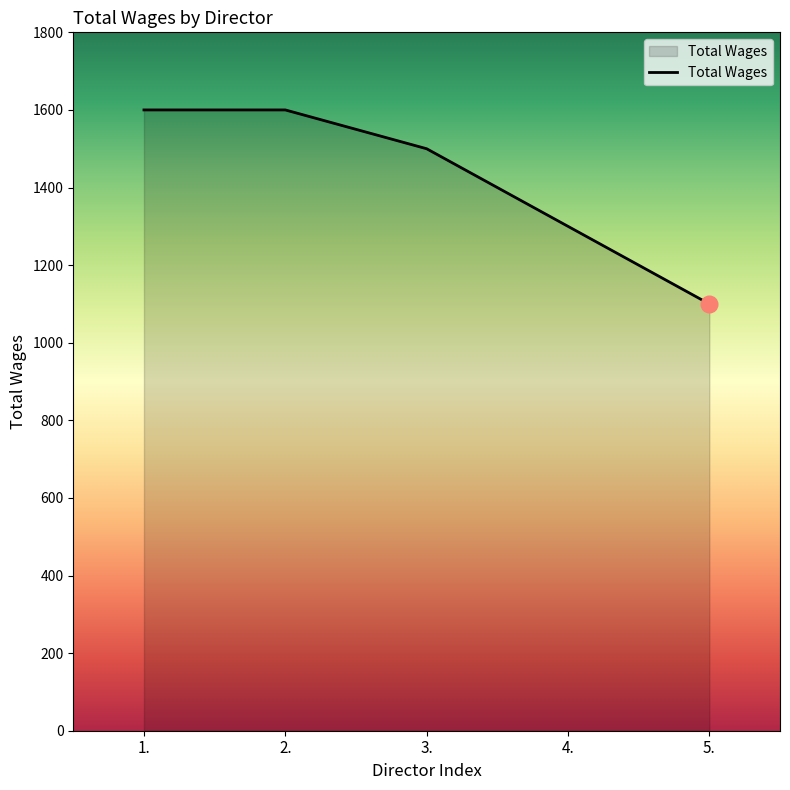

Reading left to right, extract all data points from this chart.

1.=1600	2.=1600	3.=1500	4.=1300	5.=1100